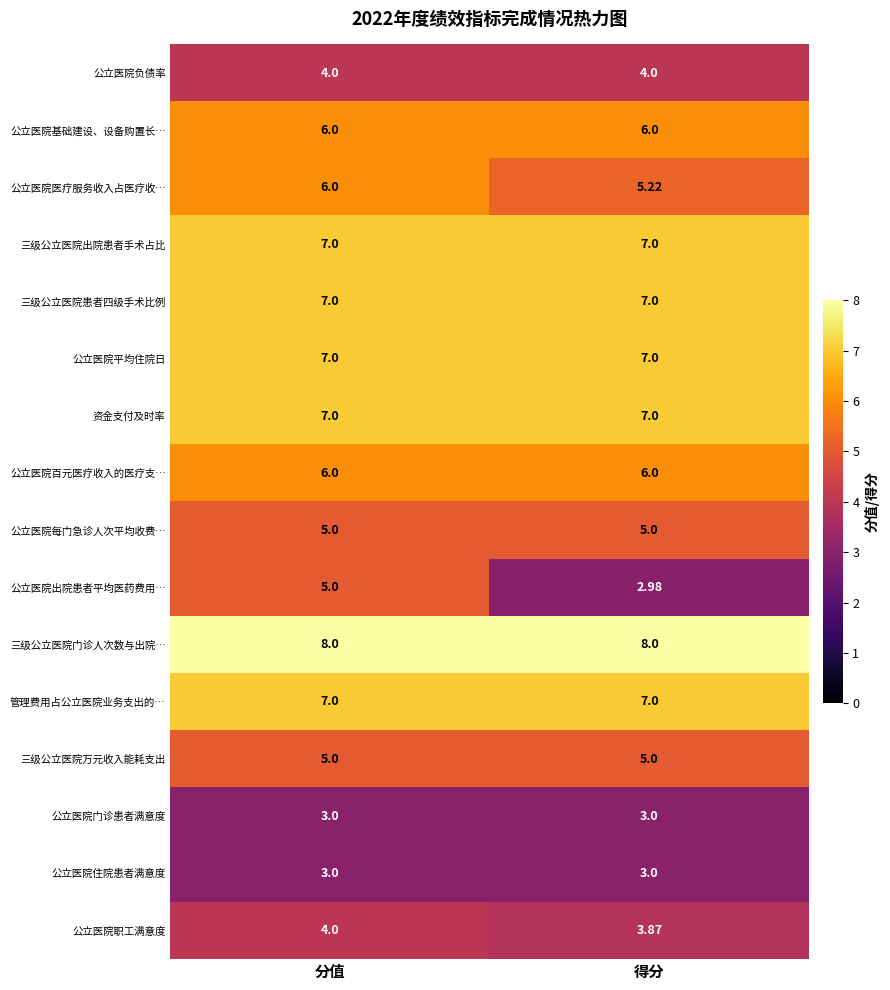

Between 分值 and 得分, which series saw the biggest shift?

公立医院出院患者平均医药费用…